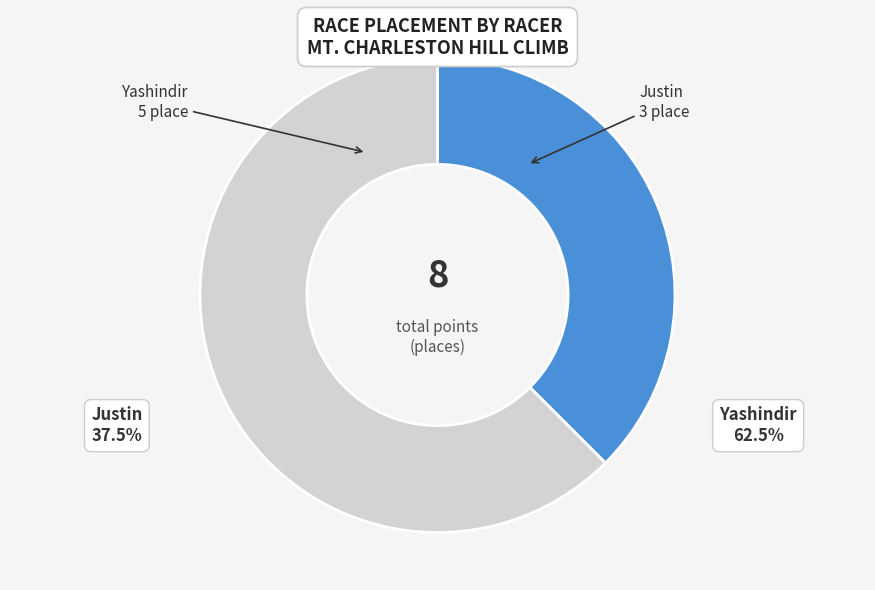

Rank the categories by value from highest to lowest.

Yashindir, Justin